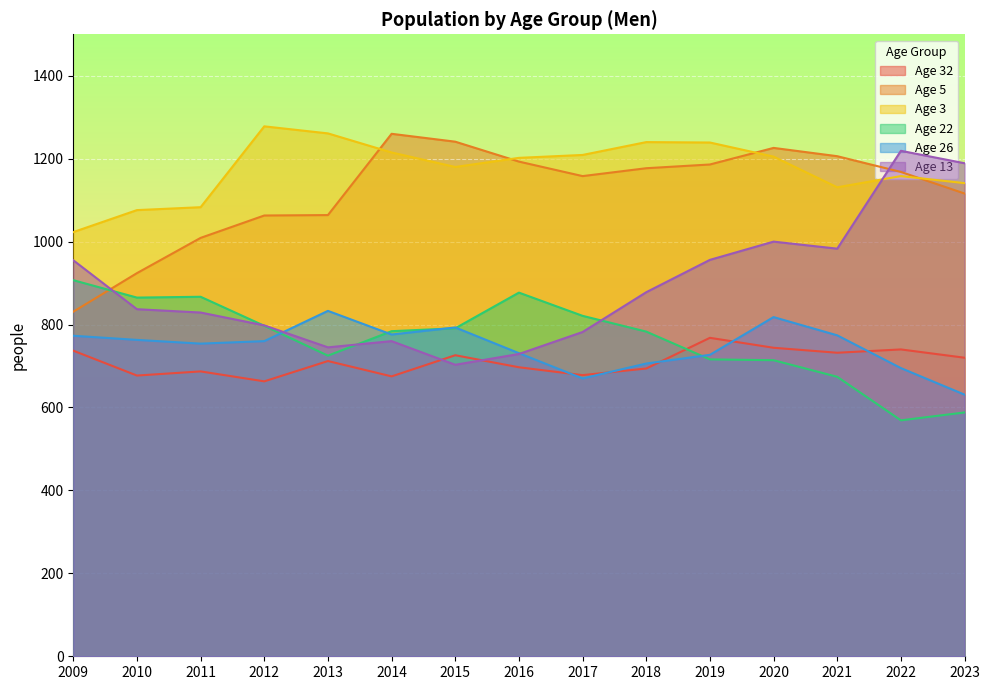

Reading left to right, transcribe all the data shown in this chart.

Age 32: 737	677	687	663	712	675	726	697	678	694	768	744	732	740	720
Age 5: 831	924	1009	1063	1064	1260	1241	1193	1158	1177	1186	1226	1206	1168	1116
Age 3: 1023	1076	1083	1278	1261	1215	1180	1202	1209	1240	1239	1205	1131	1158	1141
Age 22: 907	865	867	797	725	784	791	877	821	783	716	714	674	569	588
Age 26: 773	763	754	760	833	776	793	731	670	706	727	818	774	695	631
Age 13: 955	837	829	798	745	760	703	729	782	878	956	1000	983	1219	1189